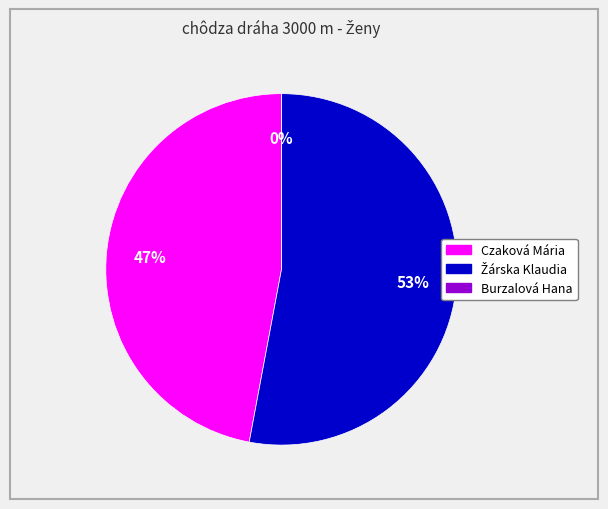

Which slice represents more than half of the pie?

Žárska Klaudia